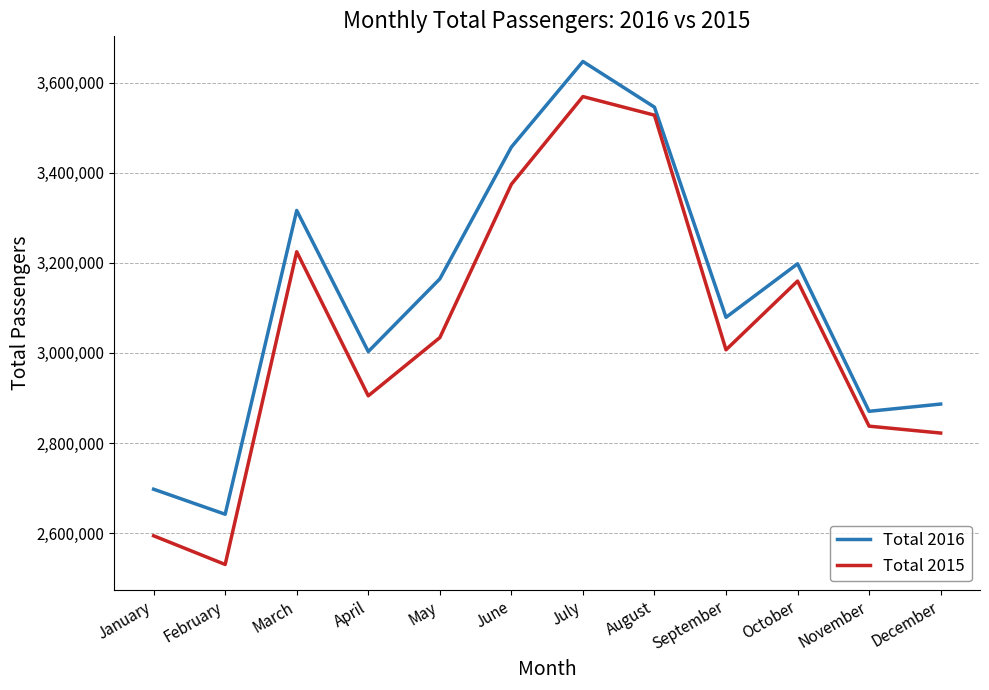

What is the difference between the maximum and minimum values in the Total 2015 series?

1038723